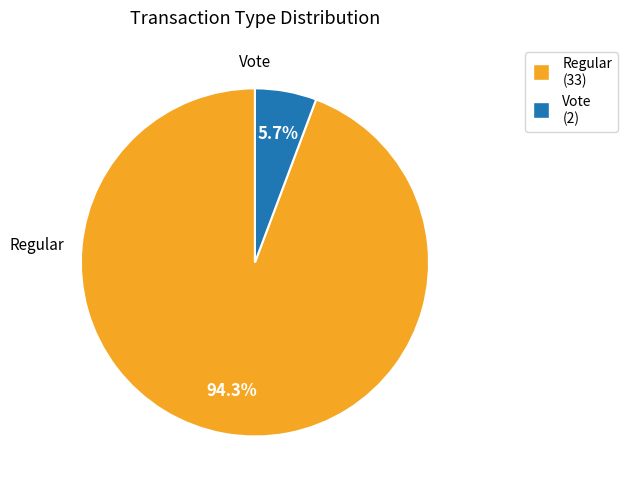

To the nearest percent, what is the difference between the Vote and Regular slice percentages?

89%